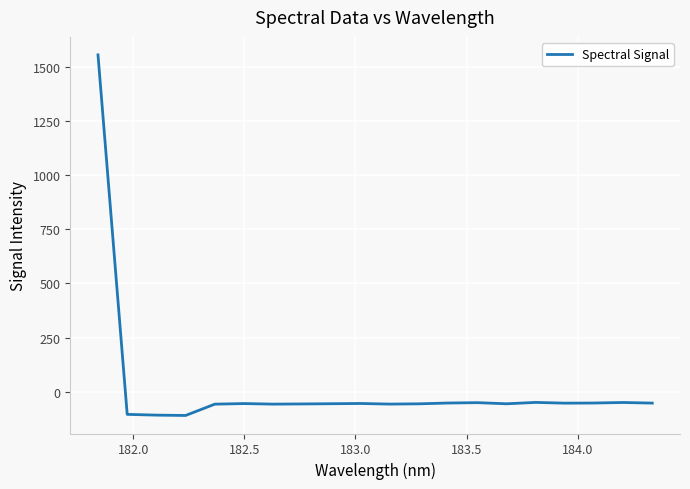

What is the minimum value shown in the chart?

-110.2